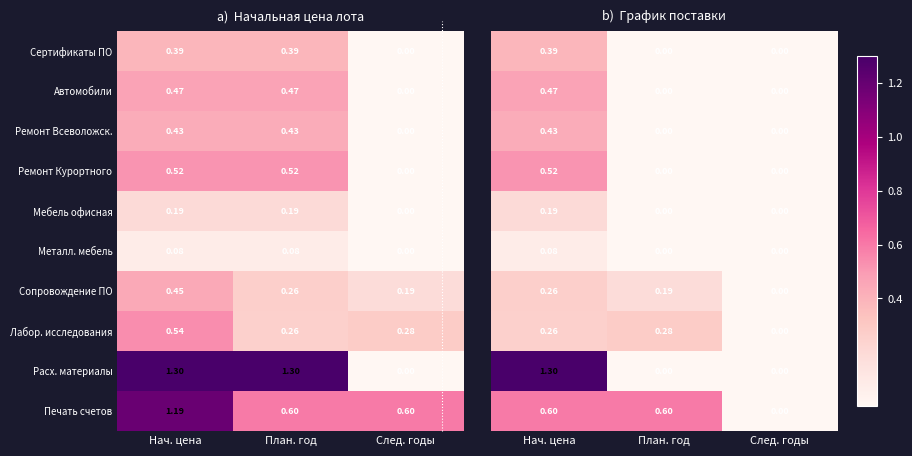

At which label is Мебель офисная closest to 0?

След. годы